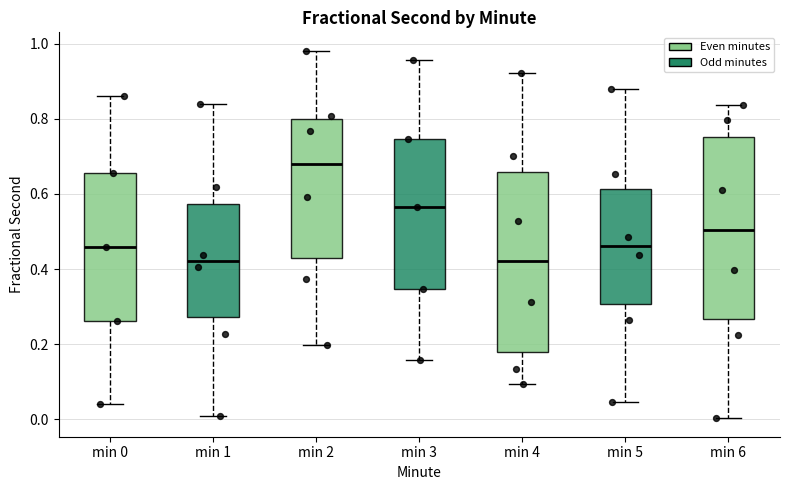

Reading left to right, transcribe this box plot: for each box, give where its median line is, the range the box spans, and where its two whiskers end, as read against the y-axis. The values are not printed on the chart, so give them approximately, as read against the axis.

min 0: median 0.46, box 0.26 to 0.66, whiskers 0.04 to 0.86
min 1: median 0.42, box 0.28 to 0.58, whiskers 0.00 to 0.84
min 2: median 0.68, box 0.42 to 0.80, whiskers 0.20 to 0.98
min 3: median 0.56, box 0.34 to 0.74, whiskers 0.16 to 0.96
min 4: median 0.42, box 0.18 to 0.66, whiskers 0.10 to 0.92
min 5: median 0.46, box 0.30 to 0.62, whiskers 0.04 to 0.88
min 6: median 0.50, box 0.26 to 0.76, whiskers 0.00 to 0.84